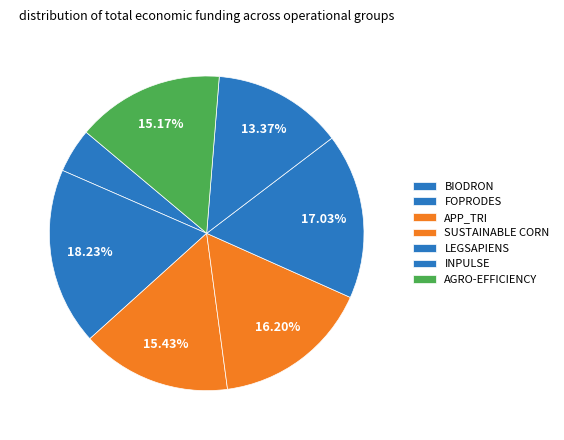

To the nearest percent, what is the average slice percentage?

14%